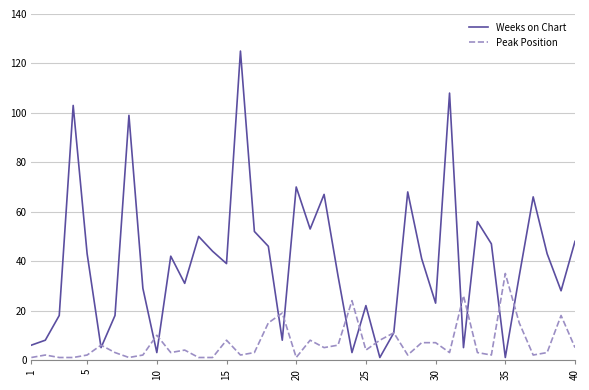

What is the highest value of the Weeks on Chart series?

125